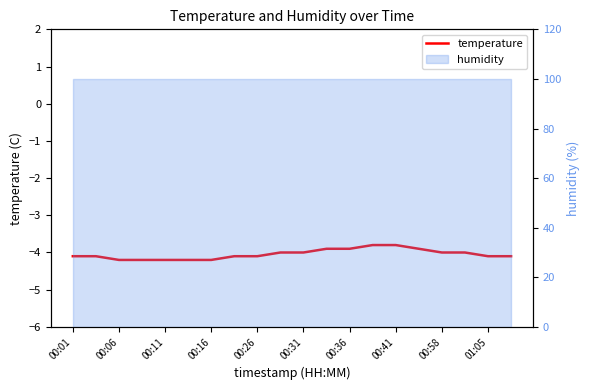

Does the chart have visible grid lines?

No